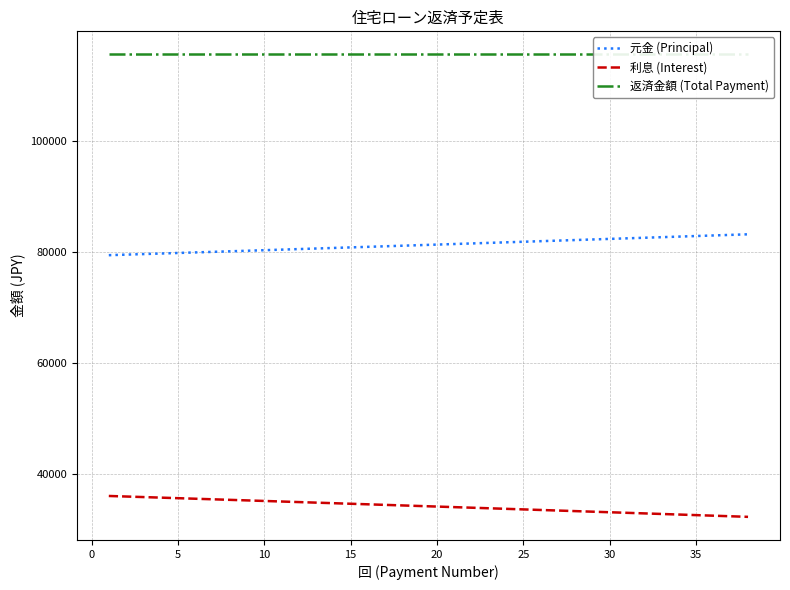

Reading left to right, extract all data points from this chart.

元金 (Principal): 79456.6	79555.9	79655.4	79754.9	79854.6	79954.4	80054.4	80154.5	80254.6	80355.0	80455.4	80556.0	80656.7	80757.5	80858.4	80959.5	81060.7	81162.0	81263.5	81365.1	81466.8	81568.6	81670.6	81772.7	81874.9	81977.2	82079.7	82182.3	82285.0	82387.9	82490.9	82594.0	82697.2	82800.6	82904.1	83007.7	83111.5	83215.4
利息 (Interest): 36125.0	36025.7	35926.2	35826.7	35727.0	35627.2	35527.2	35427.1	35326.9	35226.6	35126.2	35025.6	34924.9	34824.1	34723.2	34622.1	34520.9	34419.6	34318.1	34216.5	34114.8	34013.0	33911.0	33808.9	33706.7	33604.4	33501.9	33399.3	33296.6	33193.7	33090.7	32987.6	32884.4	32781.0	32677.5	32573.9	32470.1	32366.2
返済金額 (Total Payment): 115581.6	115581.6	115581.6	115581.6	115581.6	115581.6	115581.6	115581.6	115581.6	115581.6	115581.6	115581.6	115581.6	115581.6	115581.6	115581.6	115581.6	115581.6	115581.6	115581.6	115581.6	115581.6	115581.6	115581.6	115581.6	115581.6	115581.6	115581.6	115581.6	115581.6	115581.6	115581.6	115581.6	115581.6	115581.6	115581.6	115581.6	115581.6